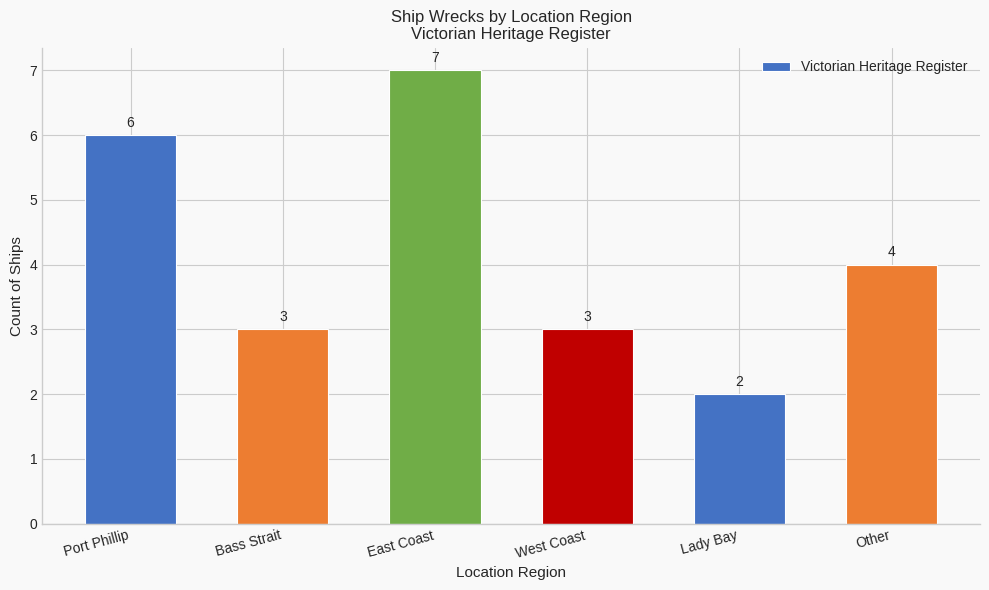

What is the label of the 6th bar from the right?

Port Phillip